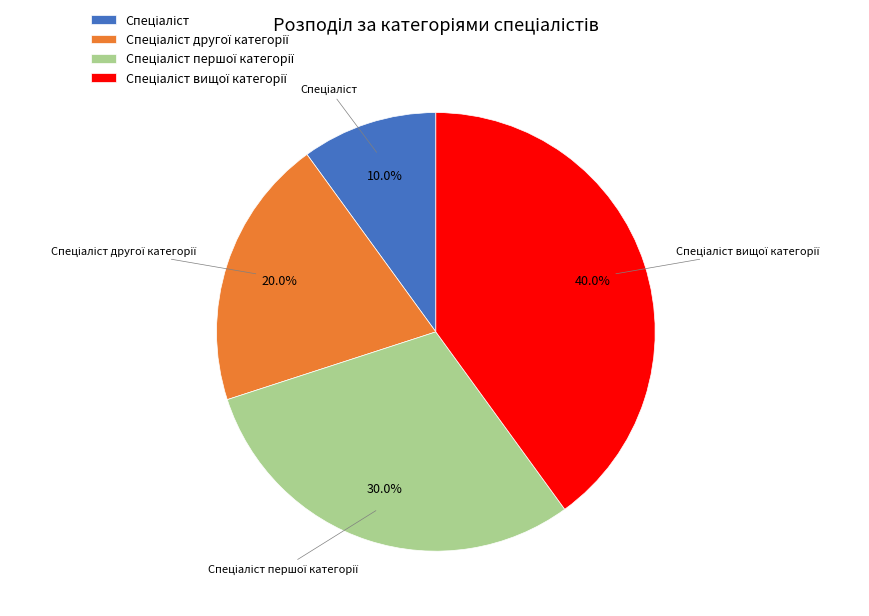

Does any single category account for the majority?

No